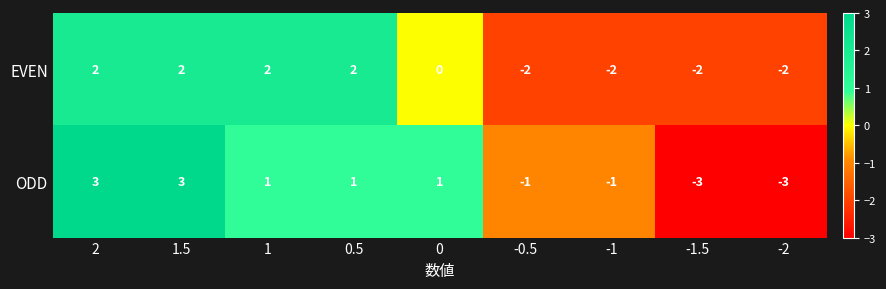

Reading left to right, transcribe all the data shown in this chart.

EVEN: 2	2	2	2	0	-2	-2	-2	-2
ODD: 3	3	1	1	1	-1	-1	-3	-3